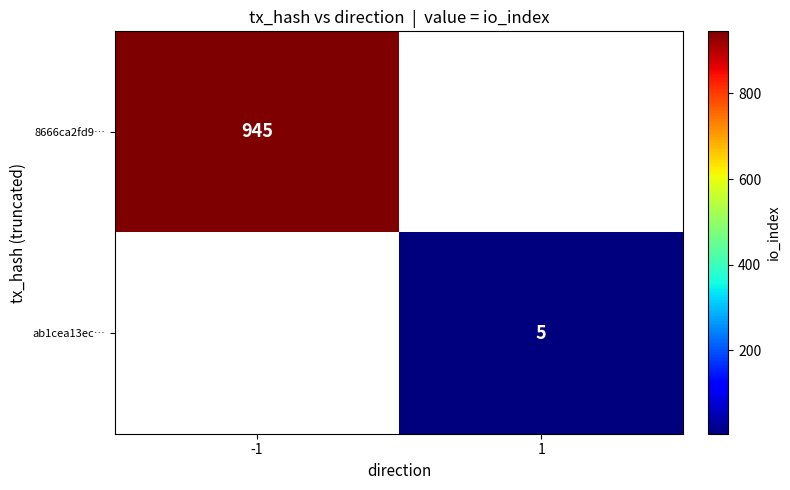

True or false: 8666ca2fd9… has a value of 443 at -1.

False